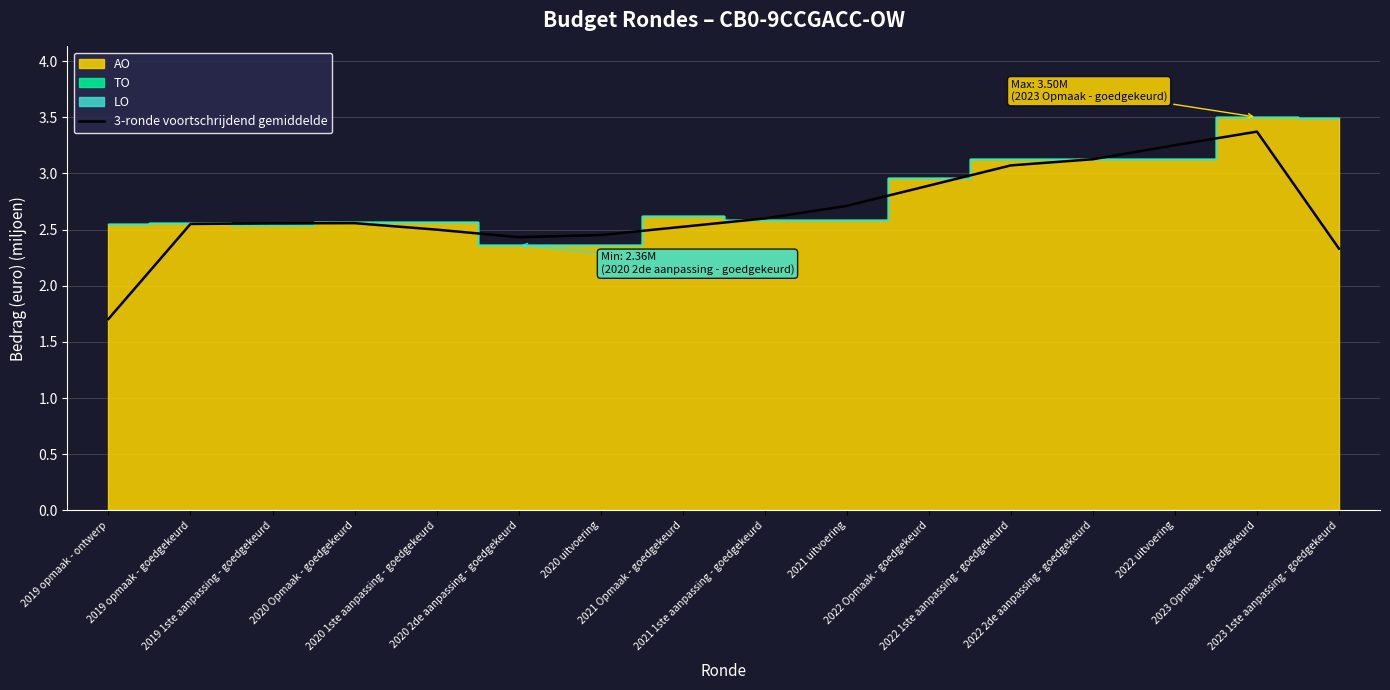

What is the label of the 14th point from the left?

2022 uitvoering